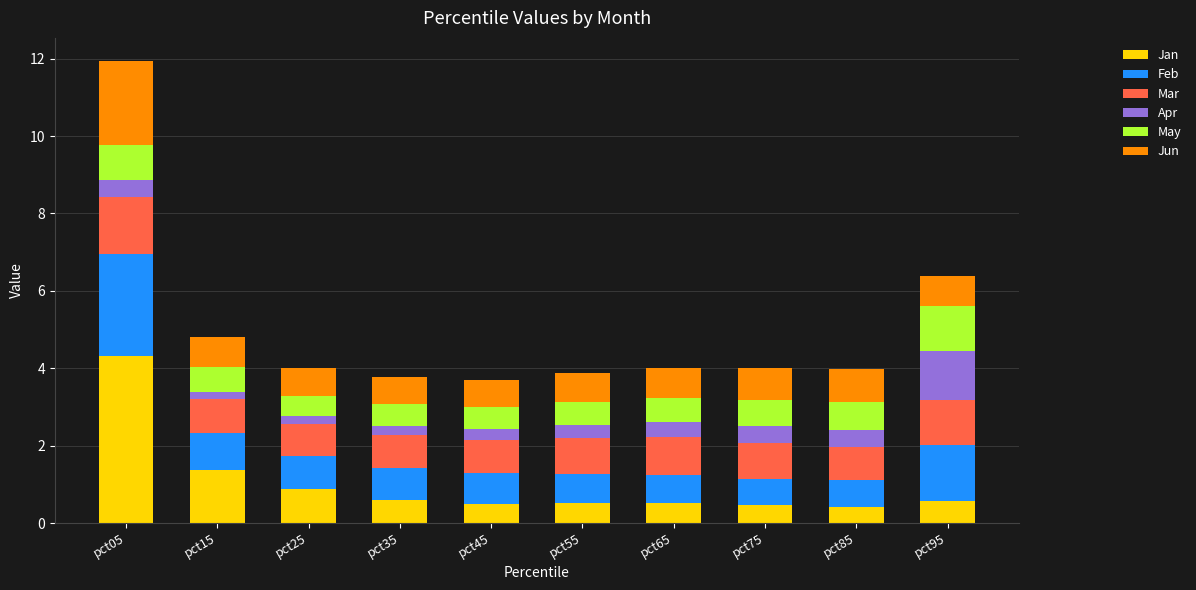

How many distinct data groups are displayed?

6